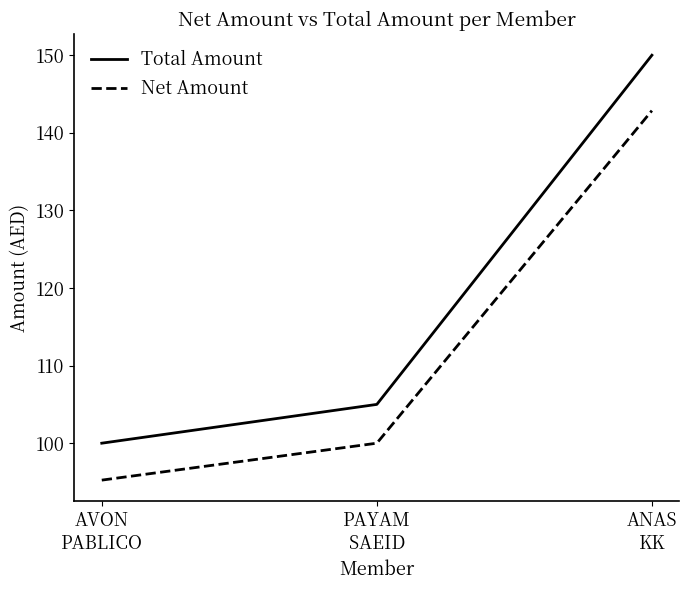

What position from the left is AVON
PABLICO?

1